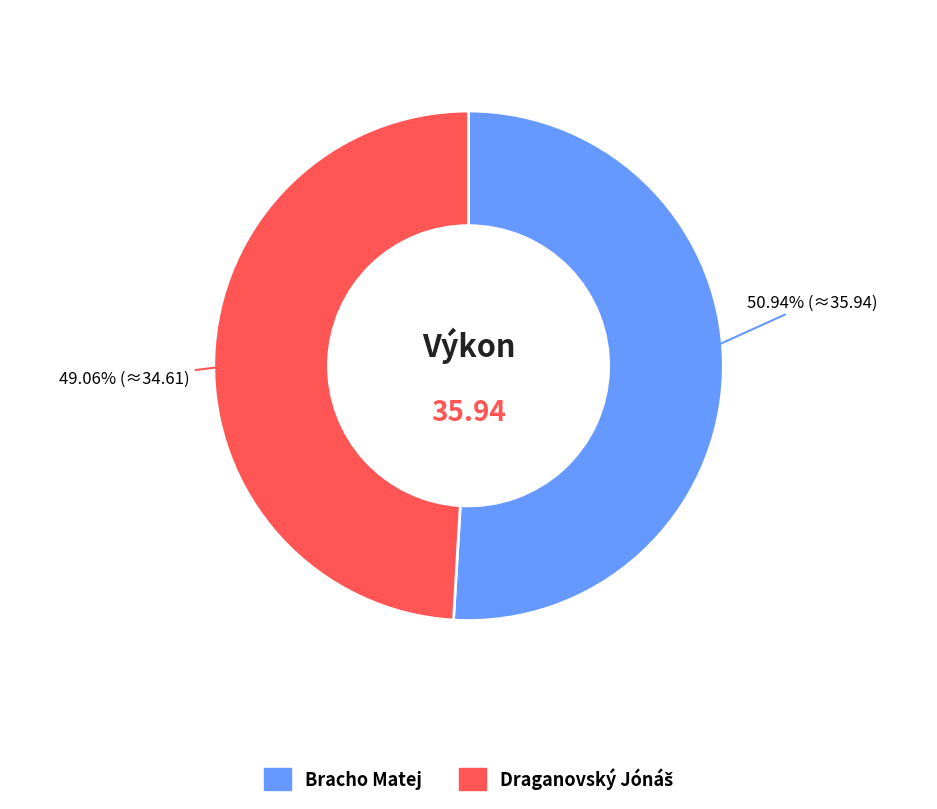

Which category has the biggest portion of the pie?

Bracho Matej